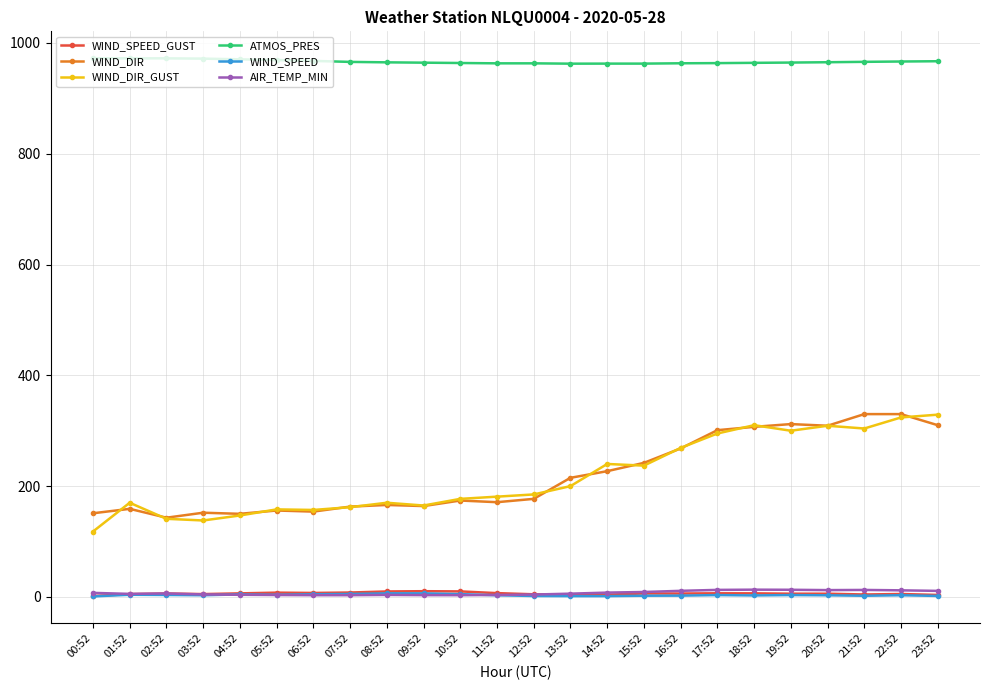

The WIND_DIR series shows 263.6 at 03:52. True or false?

False